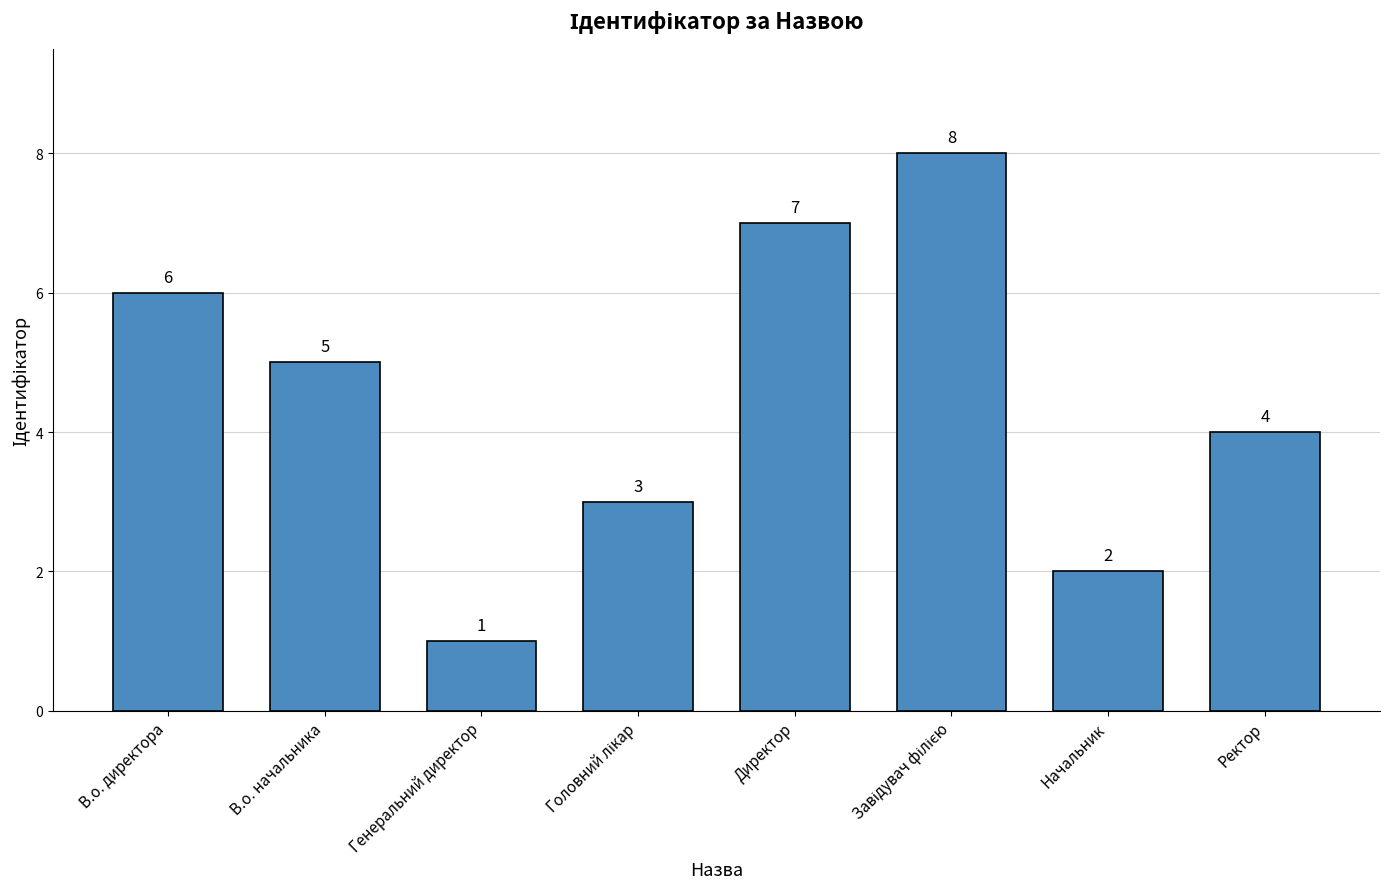

What is the label of the 6th bar from the right?

Генеральний директор